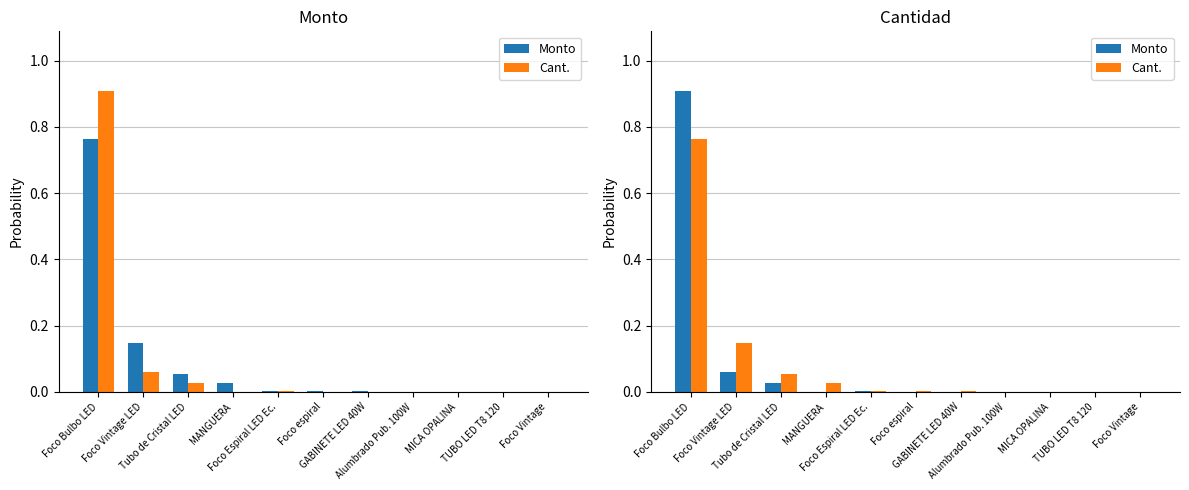

What is the difference between the Monto values at Foco Bulbo LED and Alumbrado Pub. 100W?

0.9